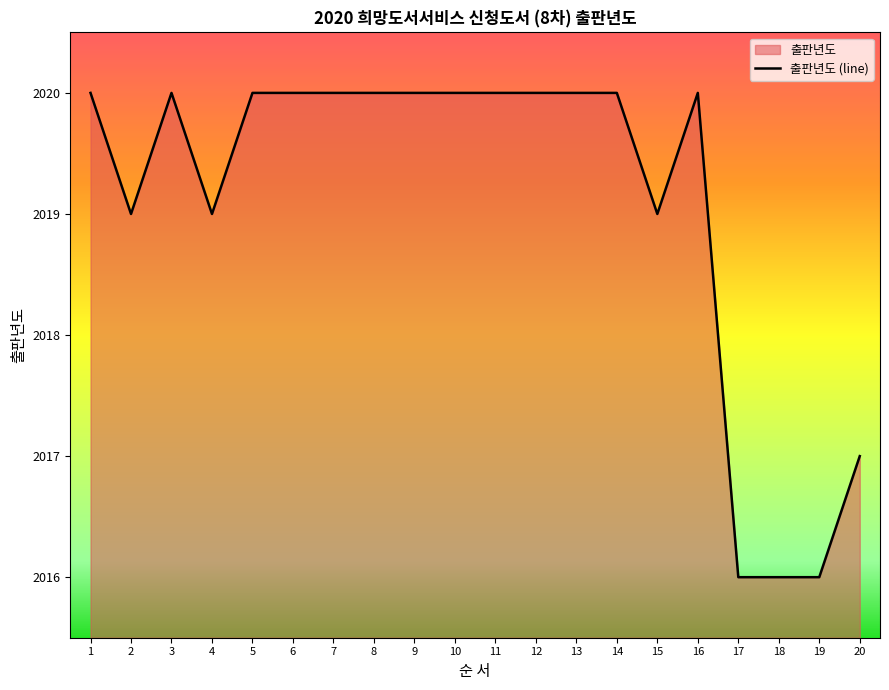

What is the difference between the maximum and minimum values?

4